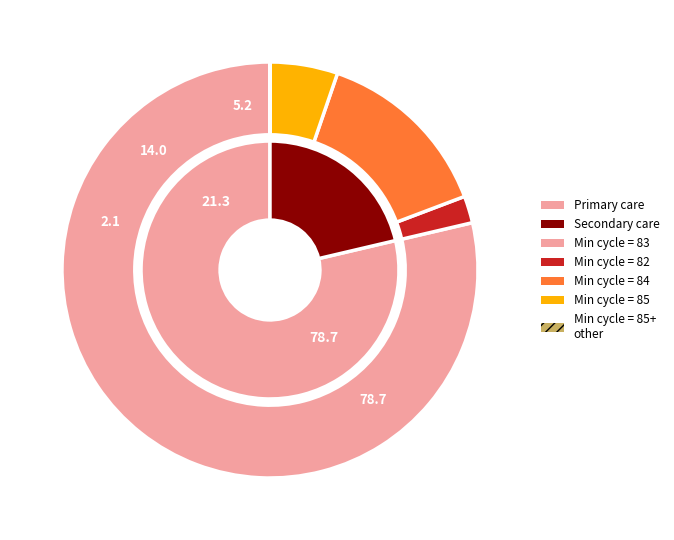

How many segments does this pie chart have?

4